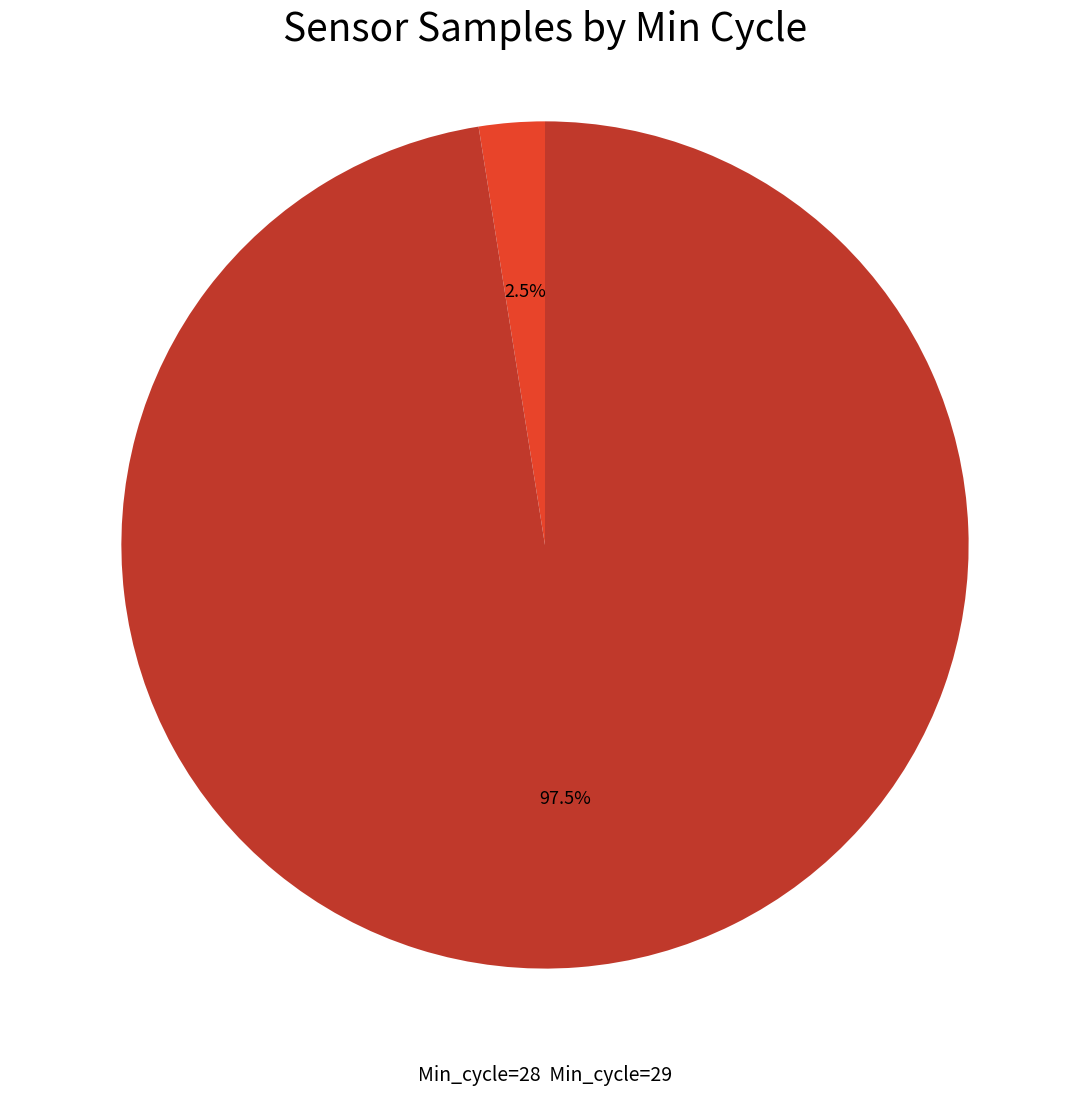

Does any single category account for the majority?

Yes